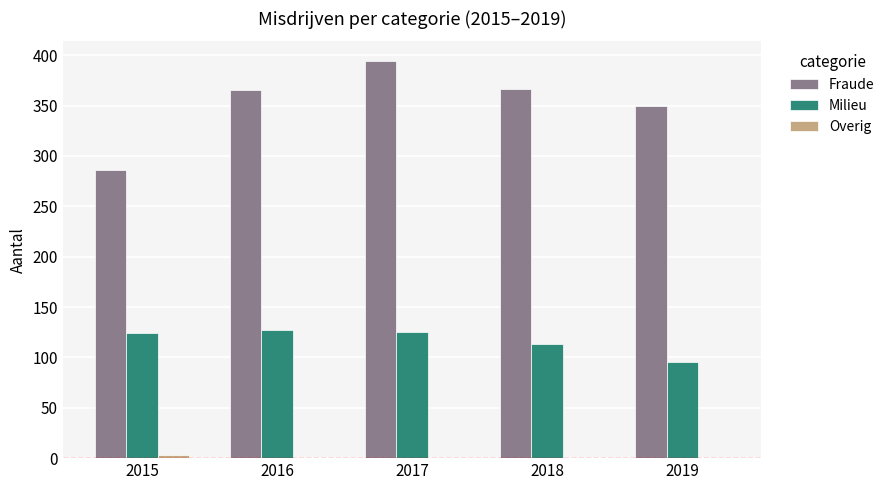

At which label is Fraude closest to 340?

2019